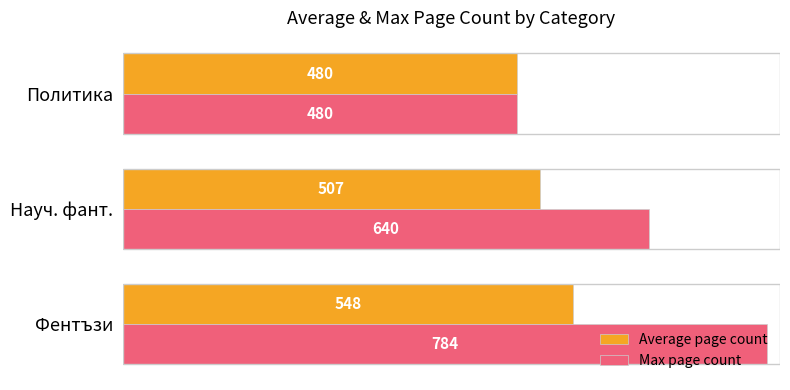

At which label does Max page count reach its minimum?

Политика